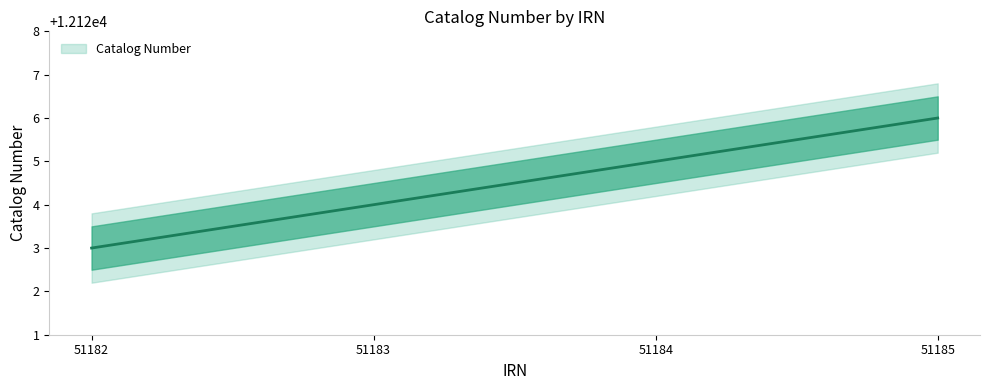

Is it true that the value at 51184 is 12125?

True